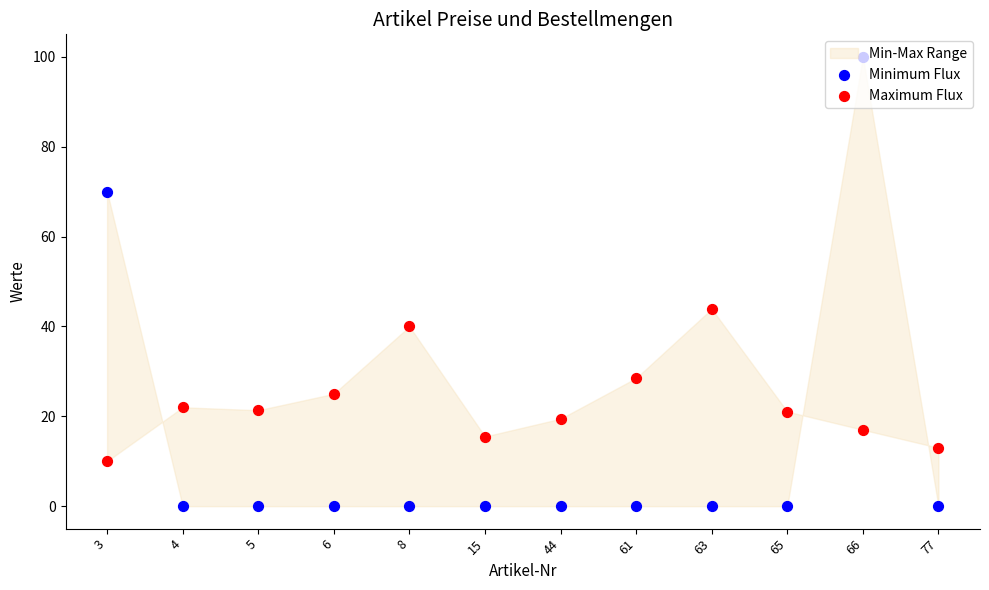

Is the value of Minimum Flux at 44 greater than the value of Maximum Flux at 66?

No